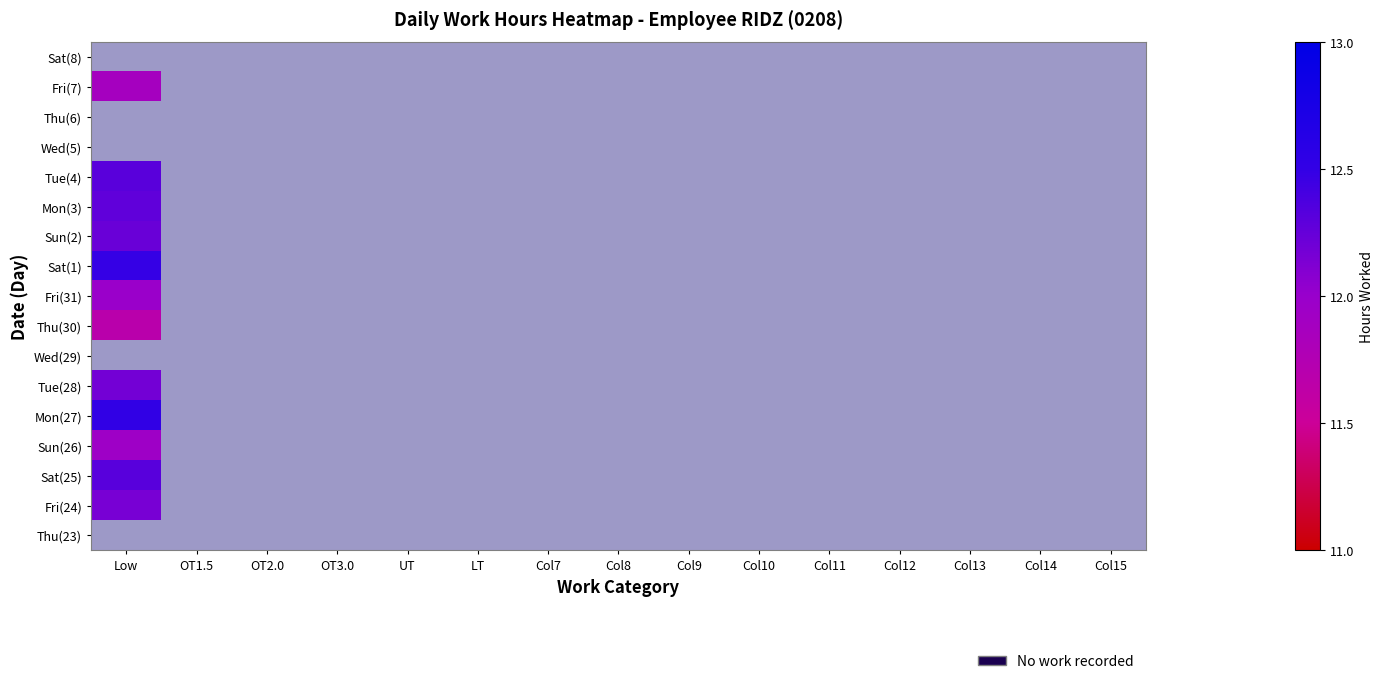

At Col14, list the series in order from largest to smallest.

Sat(8), Fri(7), Thu(6), Wed(5), Tue(4), Mon(3), Sun(2), Sat(1), Fri(31), Thu(30), Wed(29), Tue(28), Mon(27), Sun(26), Sat(25), Fri(24), Thu(23)